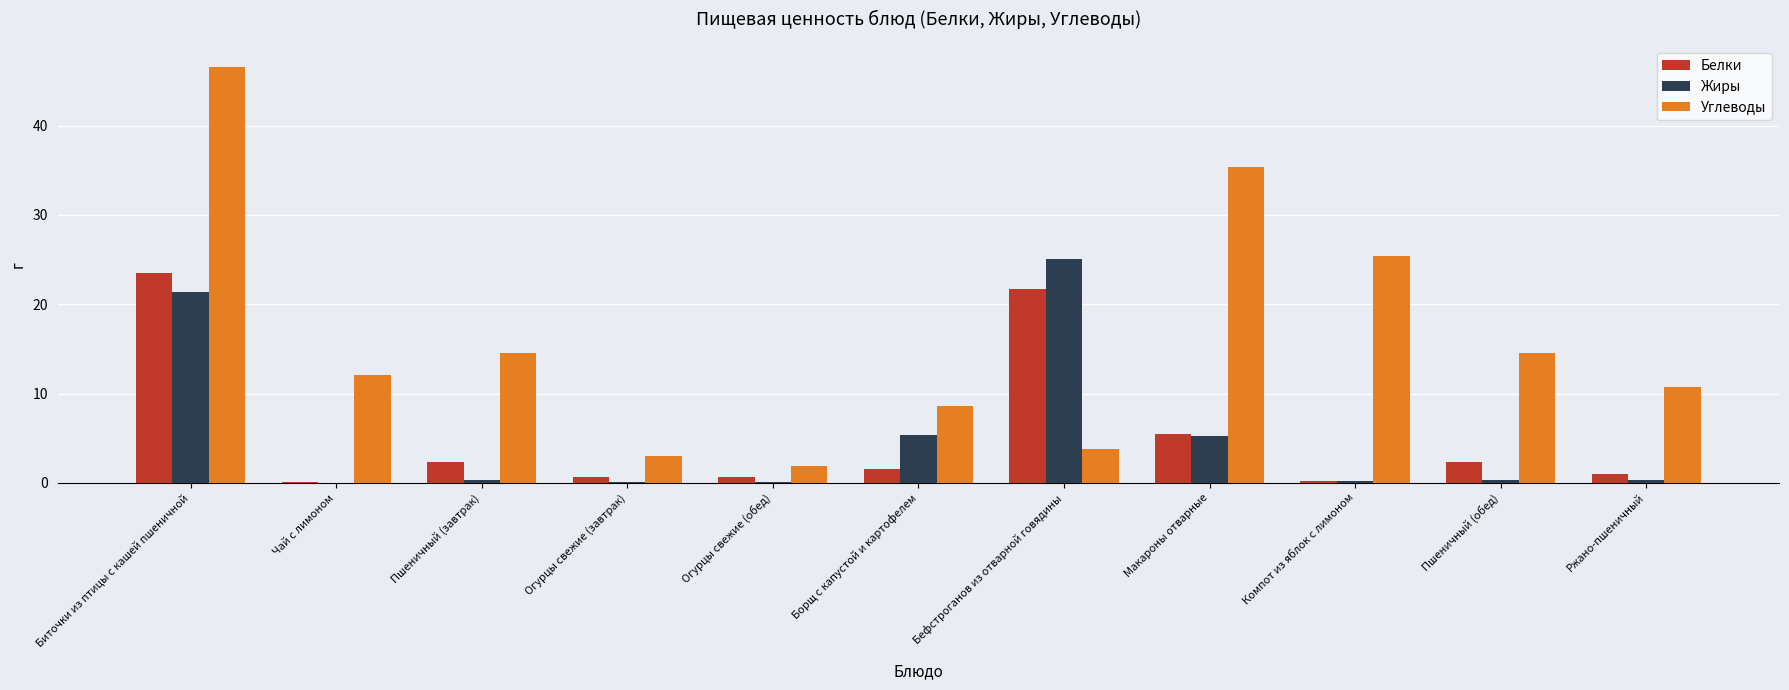

True or false: Углеводы has a value of 11.8 at Биточки из птицы с кашей пшеничной.

False